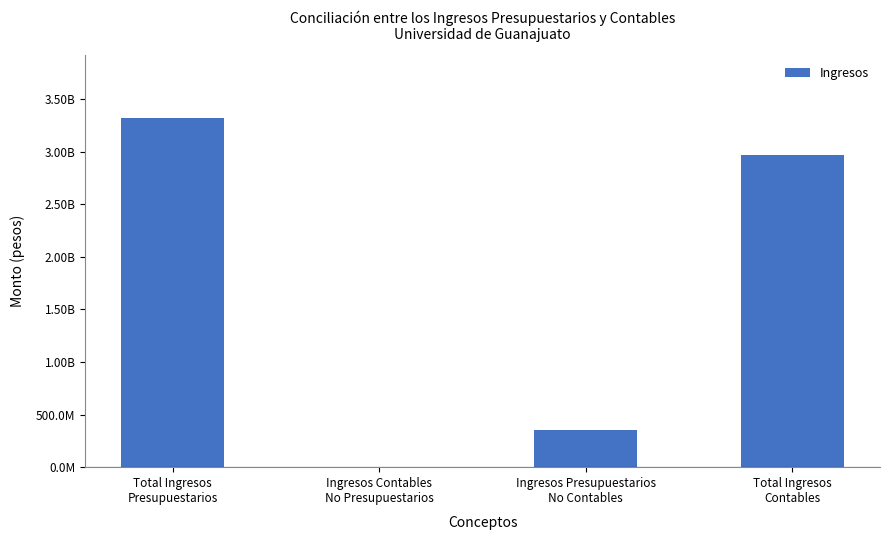

Are the bars horizontal?

No